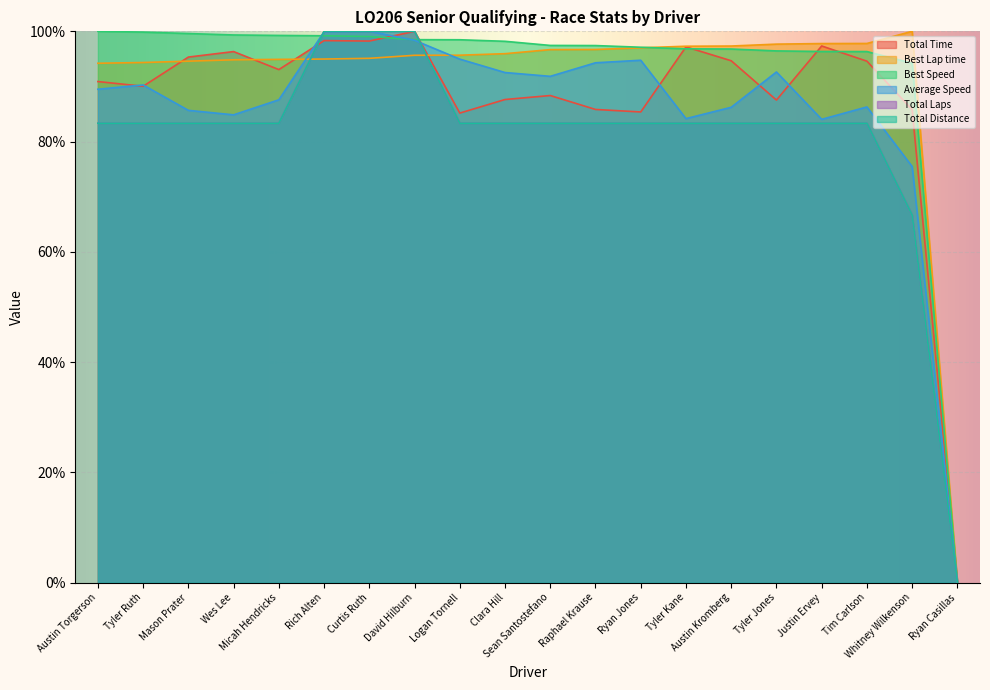

Reading left to right, transcribe all the data shown in this chart.

Total Time: 90.9	90.0	95.3	96.3	93.1	98.3	98.2	100.0	85.2	87.6	88.4	85.8	85.4	97.2	94.7	87.5	97.3	94.6	85.8	0.0
Best Lap time: 94.2	94.3	94.6	94.8	94.9	95.0	95.1	95.7	95.7	95.9	96.7	96.7	97.0	97.3	97.3	97.7	97.8	97.8	100.0	0.0
Best Speed: 100.0	99.9	99.6	99.3	99.3	99.2	99.1	98.5	98.5	98.2	97.4	97.4	97.1	96.8	96.8	96.4	96.3	96.3	94.2	0.0
Average Speed: 89.5	90.3	85.7	84.9	87.6	99.9	100.0	98.4	95.0	92.5	91.8	94.3	94.8	84.2	86.2	92.6	84.0	86.3	75.5	0.0
Total Laps: 83.3	83.3	83.3	83.3	83.3	100.0	100.0	100.0	83.3	83.3	83.3	83.3	83.3	83.3	83.3	83.3	83.3	83.3	66.7	0.0
Total Distance: 83.3	83.3	83.3	83.3	83.3	100.0	100.0	100.0	83.3	83.3	83.3	83.3	83.3	83.3	83.3	83.3	83.3	83.3	66.7	0.0